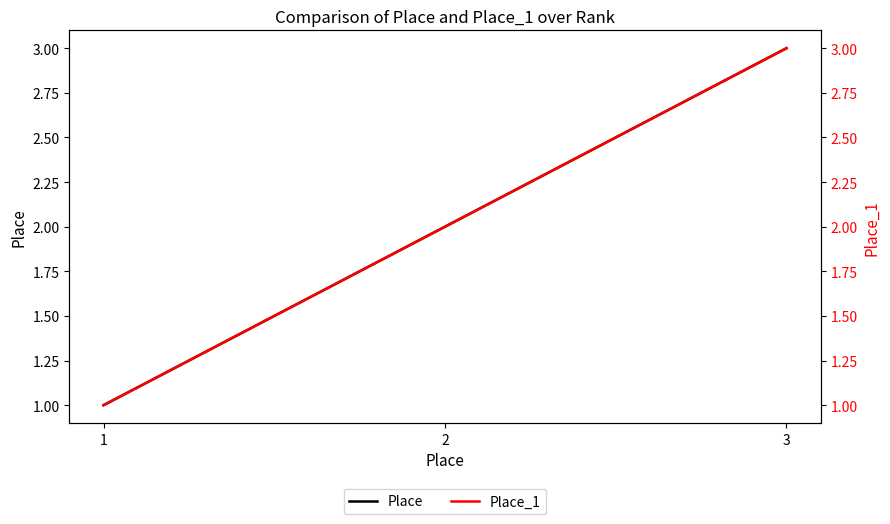

List the labels in order of Place_1 value, smallest first.

1, 2, 3